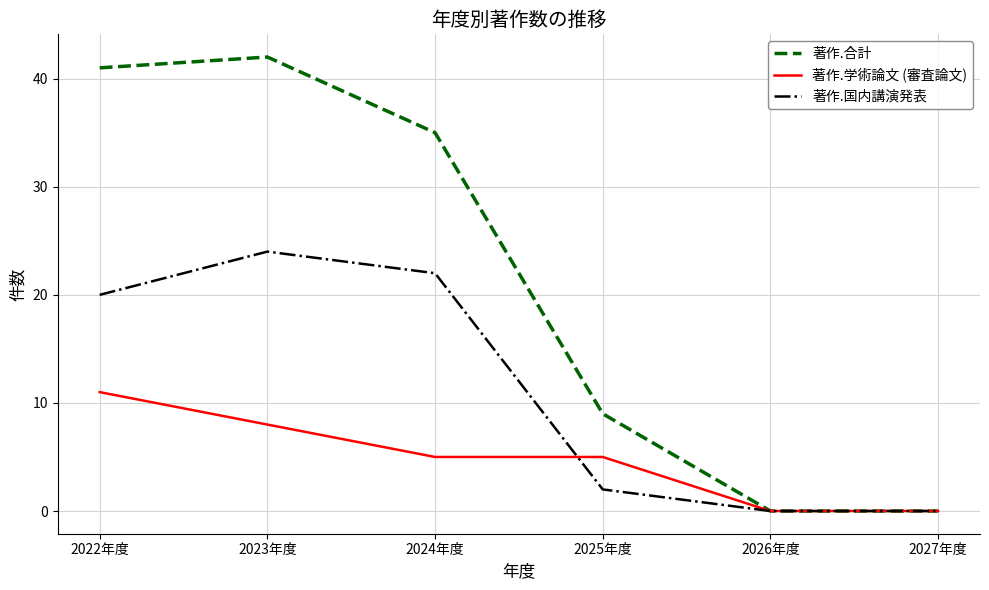

Does the chart display data point markers on the line(s)?

No